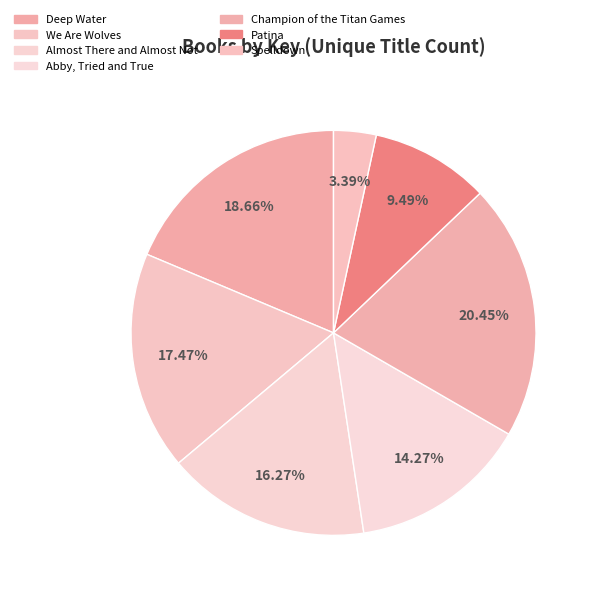

How many slices are in this pie chart?

7